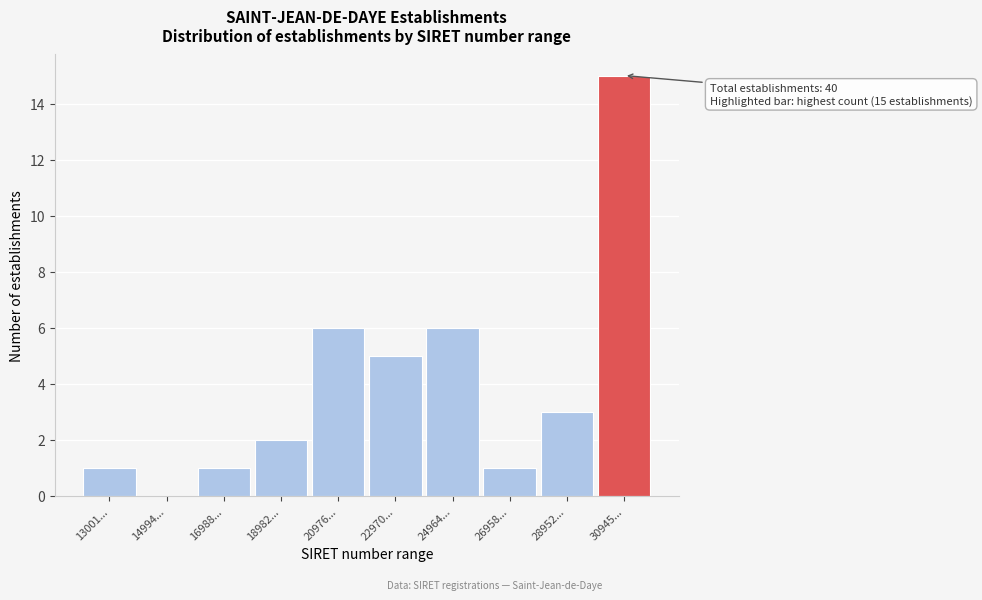

At which category does the chart reach its peak across all series?

30945...